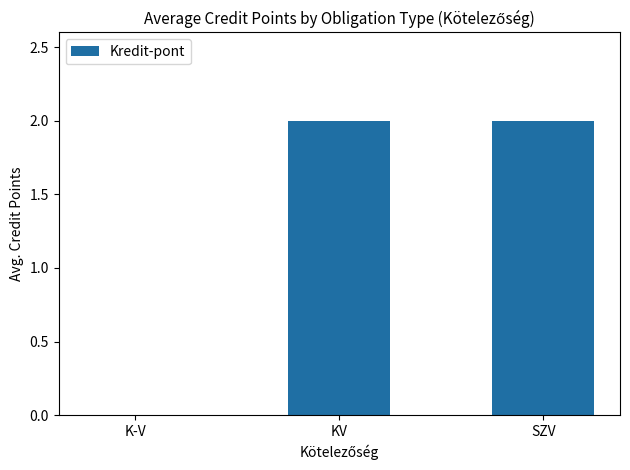

How many values are above zero?

2